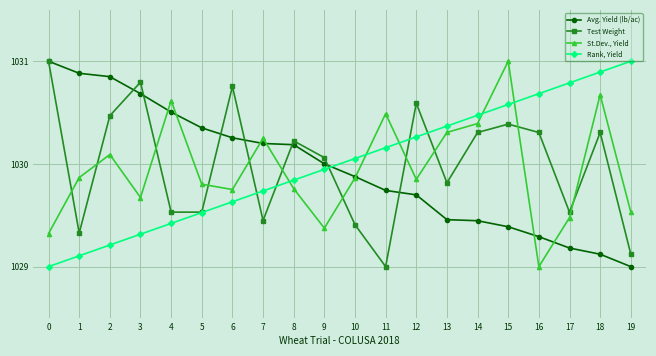

How many series are shown in this chart?

4